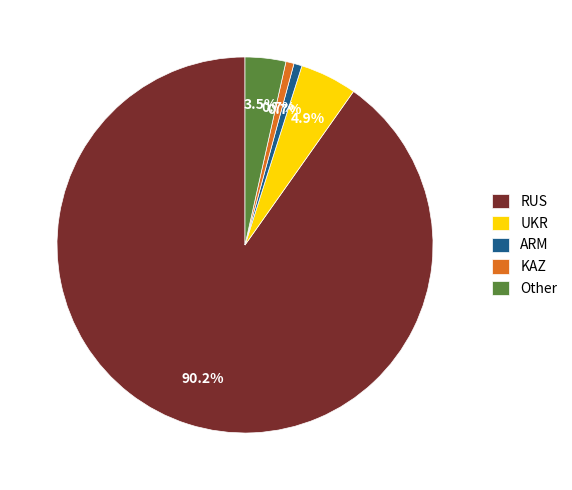

Count the number of slices in the pie.

5